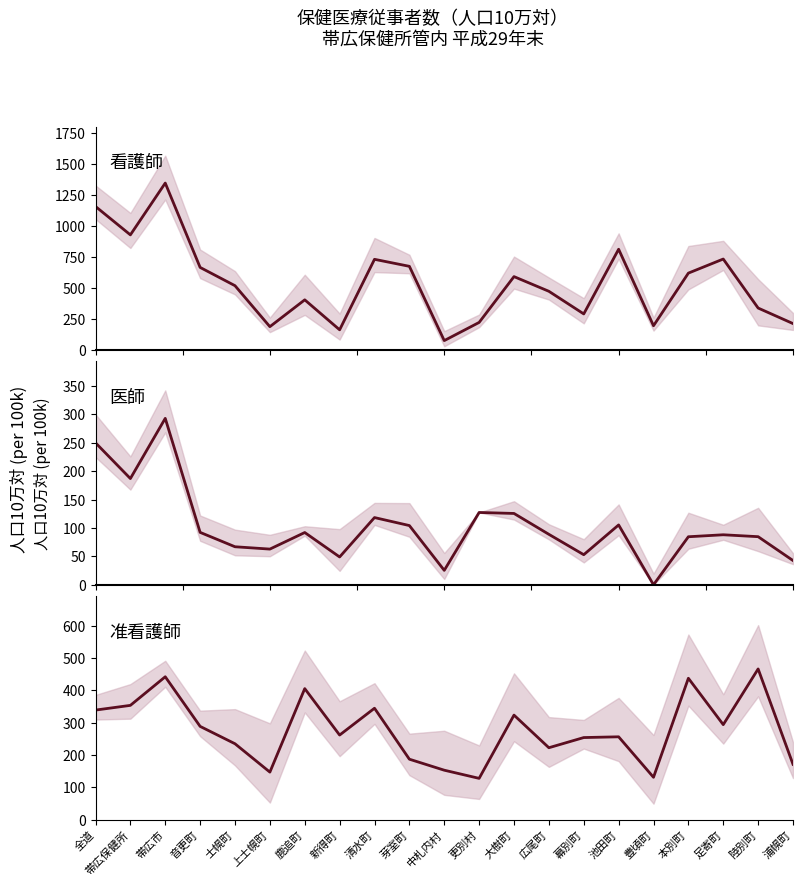

True or false: 医師(per 100k) and 看護師(per 100k) cross at least once.

False